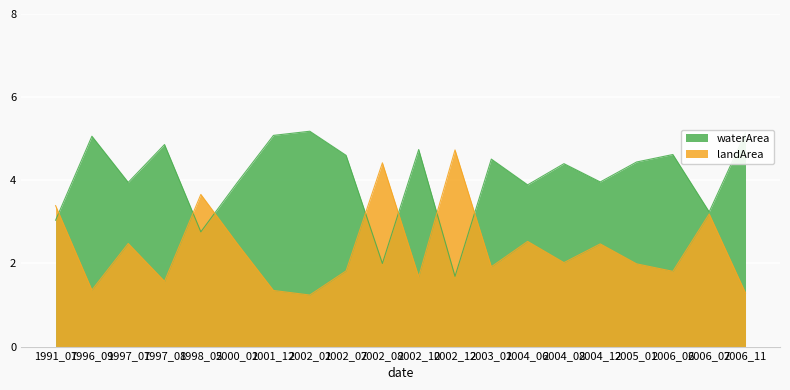

How many interior local valleys does the landArea series have?

7